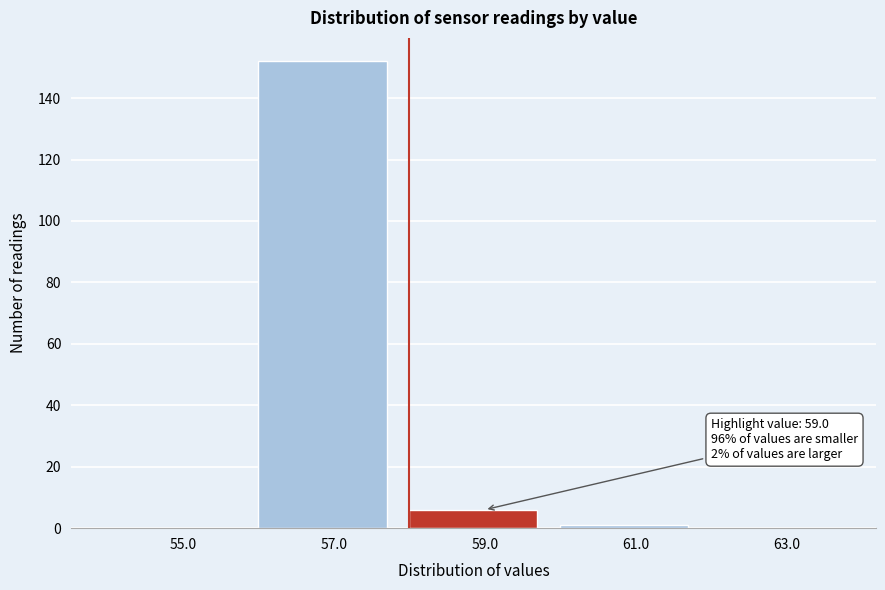

Reading left to right, what are all the values shown in this chart?

55.0=0	57.0=152	59.0=6	61.0=1	63.0=0